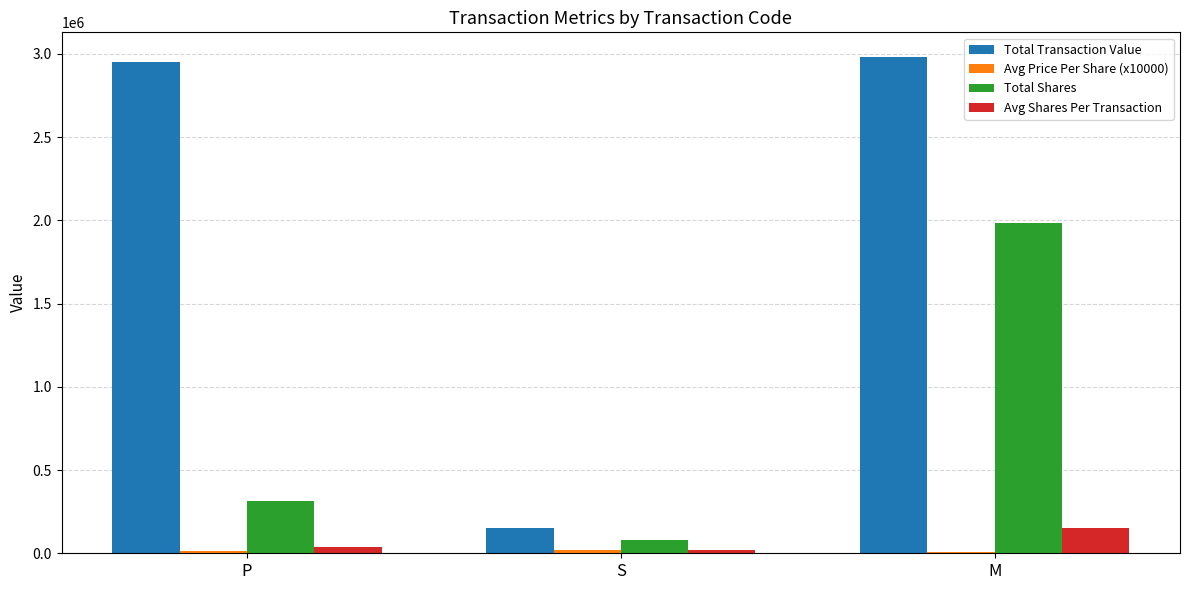

How many series are shown in this chart?

4